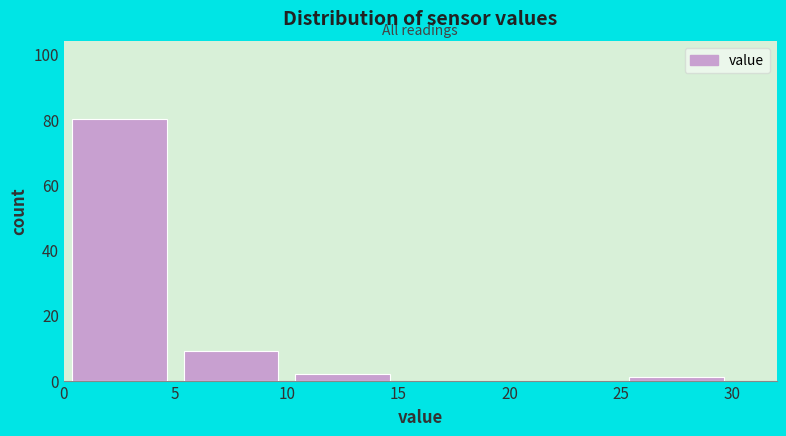

Reading left to right, list every bar in this chart as the range it spans on the x-axis followed by its height. The values are not printed on the chart, so give them approximately, as read against the axis.

0 to 5: 80
5 to 10: 10
10 to 15: 2
15 to 20: 0
20 to 25: 0
25 to 30: under 2